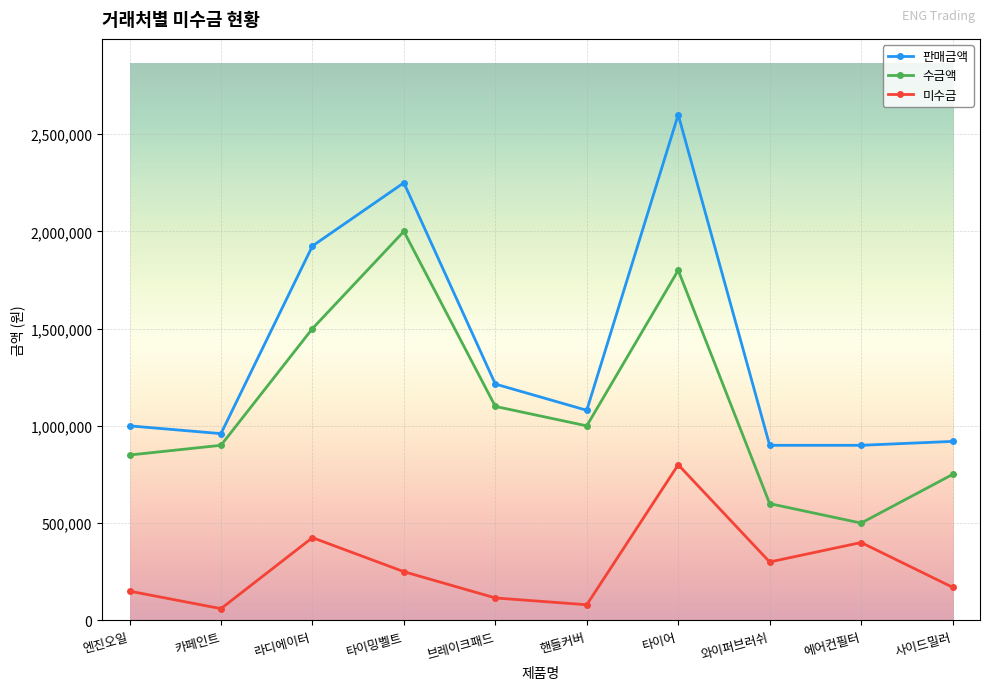

Does the chart have visible grid lines?

Yes